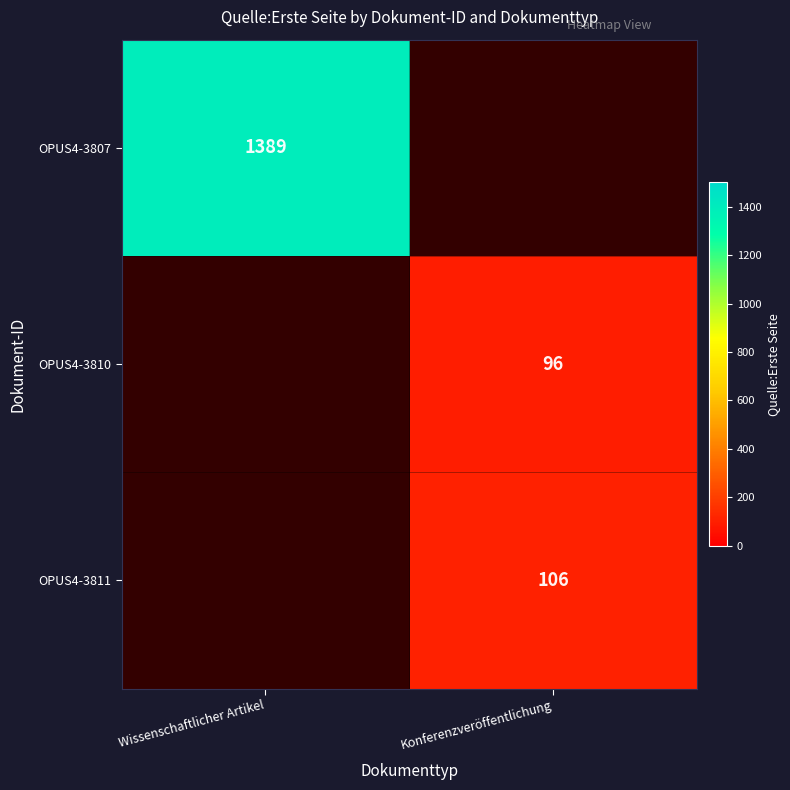

Is it true that OPUS4-3810 equals 96 at Konferenzveröffentlichung?

True